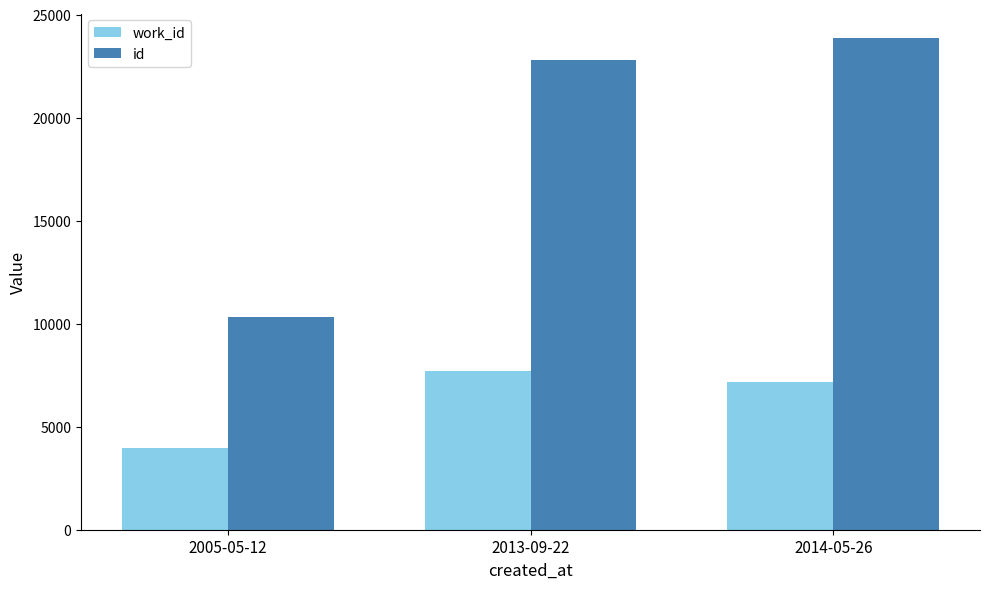

Which series has the largest range (max minus min)?

id